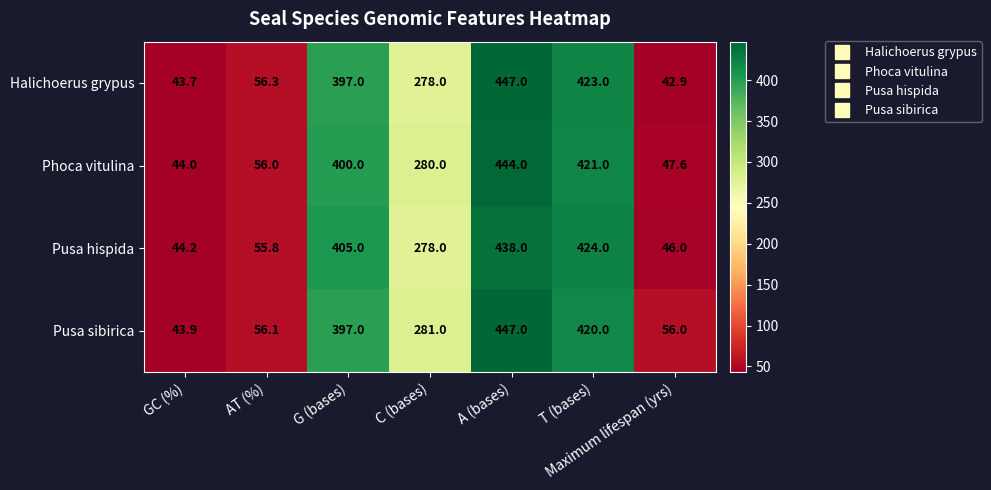

What is the greatest value displayed?

447.0